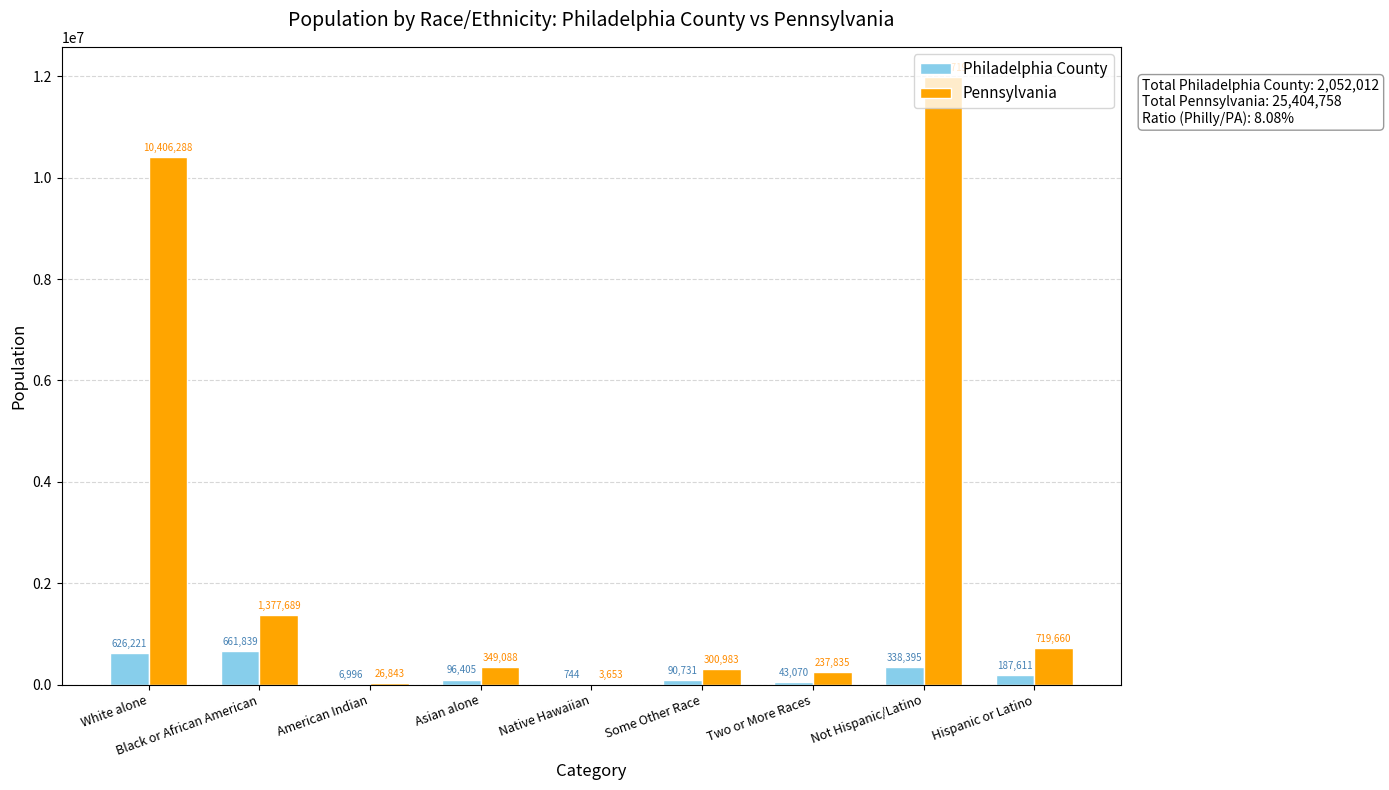

Is the value of Pennsylvania at Some Other Race greater than the value of Philadelphia County at Black or African American?

No